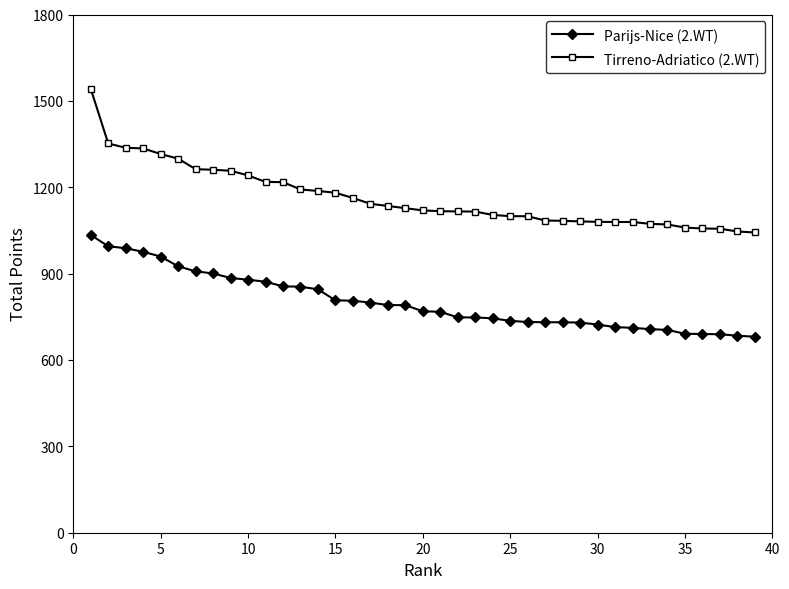

Rank the series by their maximum value, from highest to lowest.

Tirreno-Adriatico (2.WT), Parijs-Nice (2.WT)